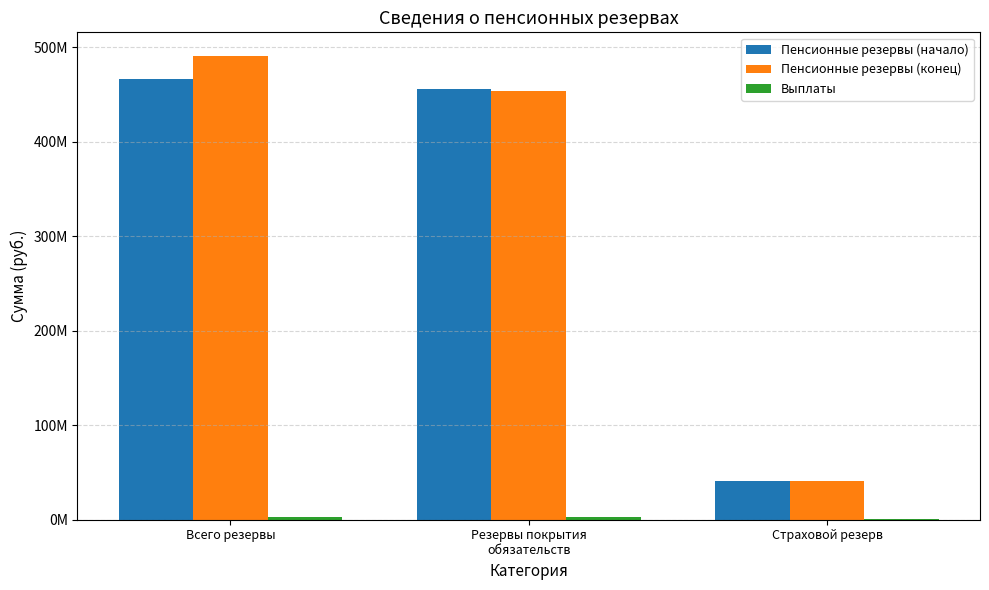

What is the difference between the highest and lowest values at Резервы покрытия
обязательств?

452957773.1